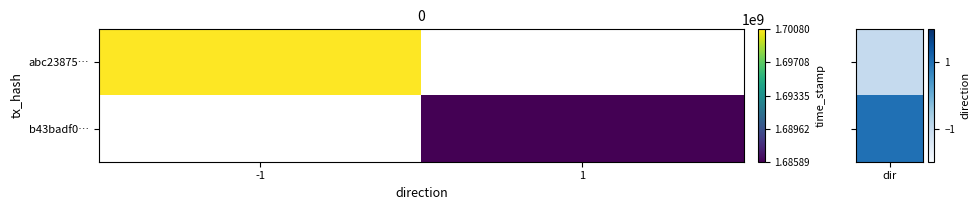

Count the number of data series in this chart.

2